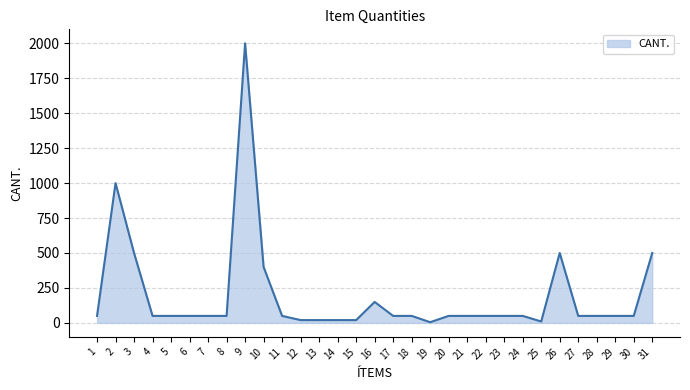

Where is the data nearest to the value 1002?

2